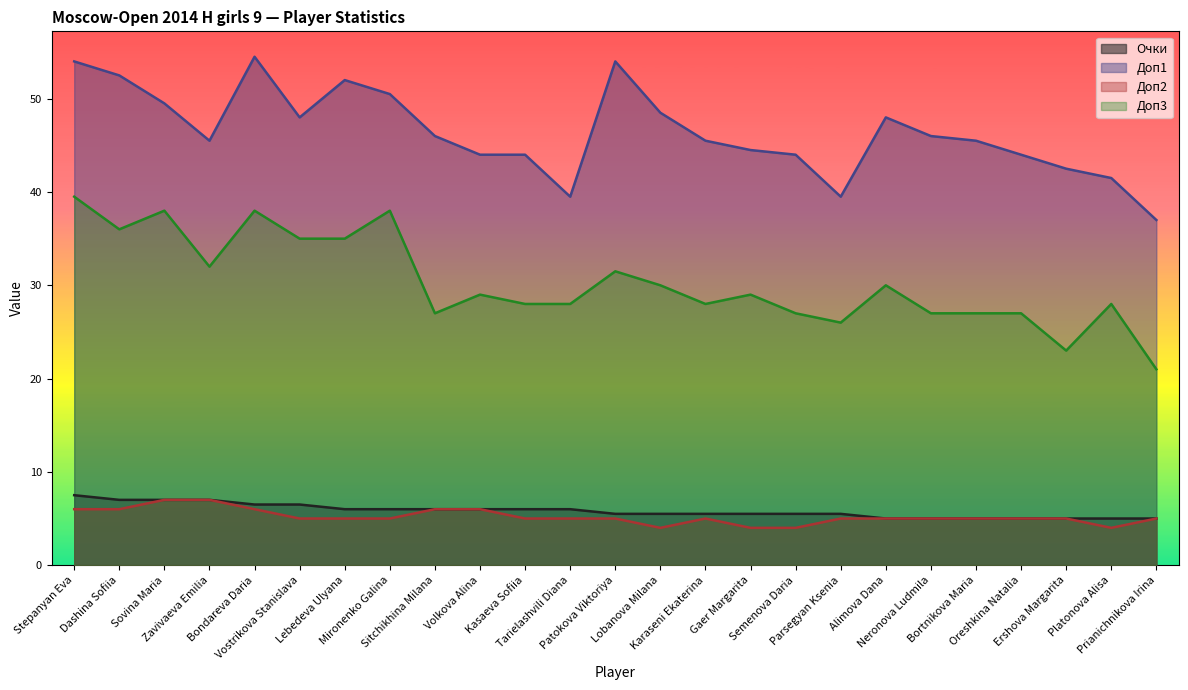

Which label corresponds to the largest value in the chart?

Bondareva Daria